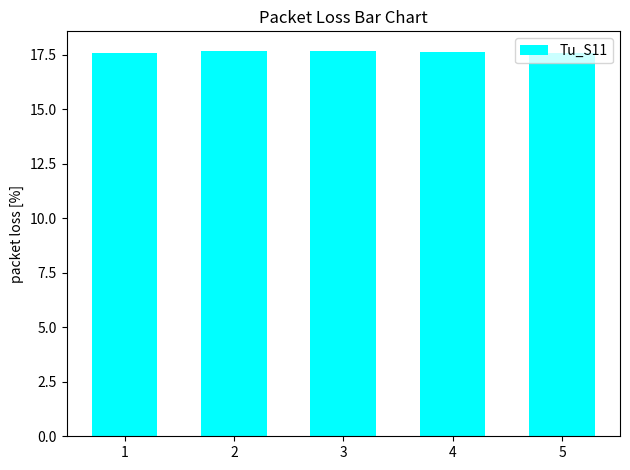

What is the sum of the values at 3 and 2?

35.4